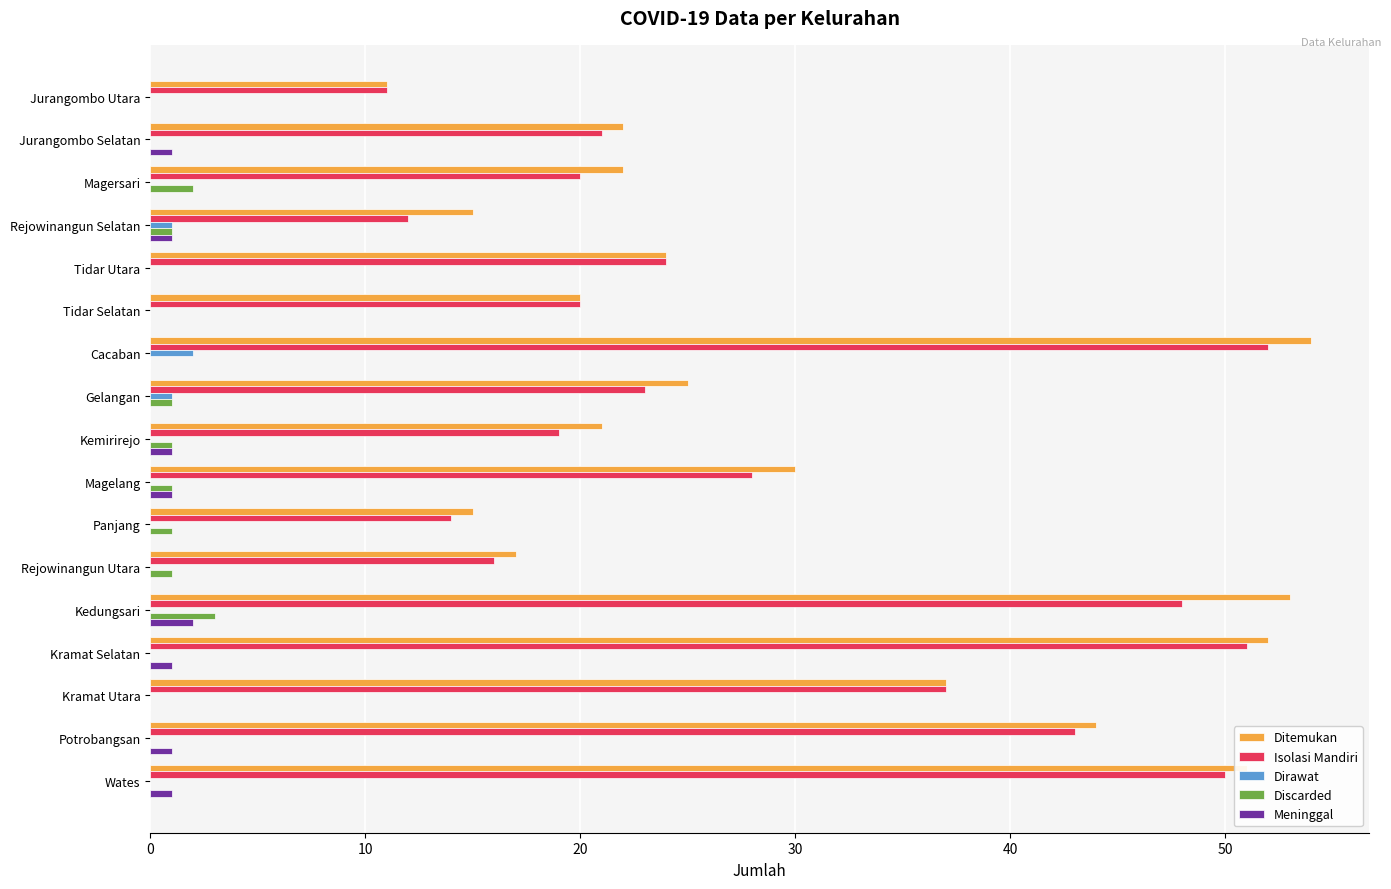

How many Discarded values are between 0 and 1?

15